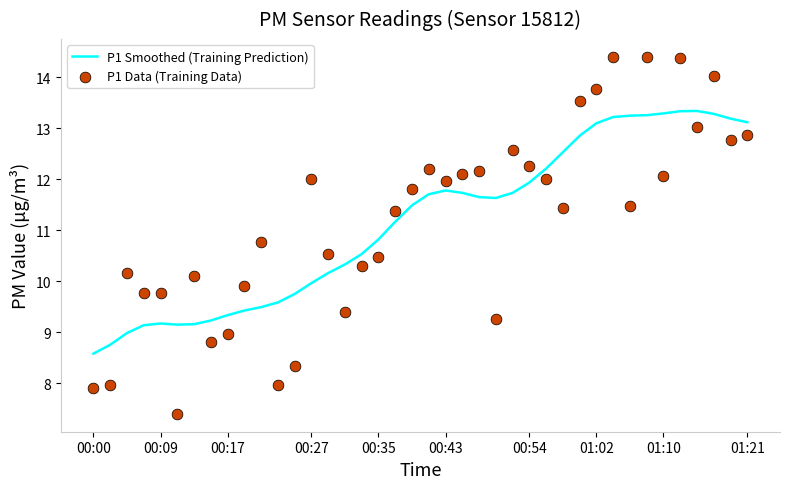

At how many categories does at least one series exceed 11?

23